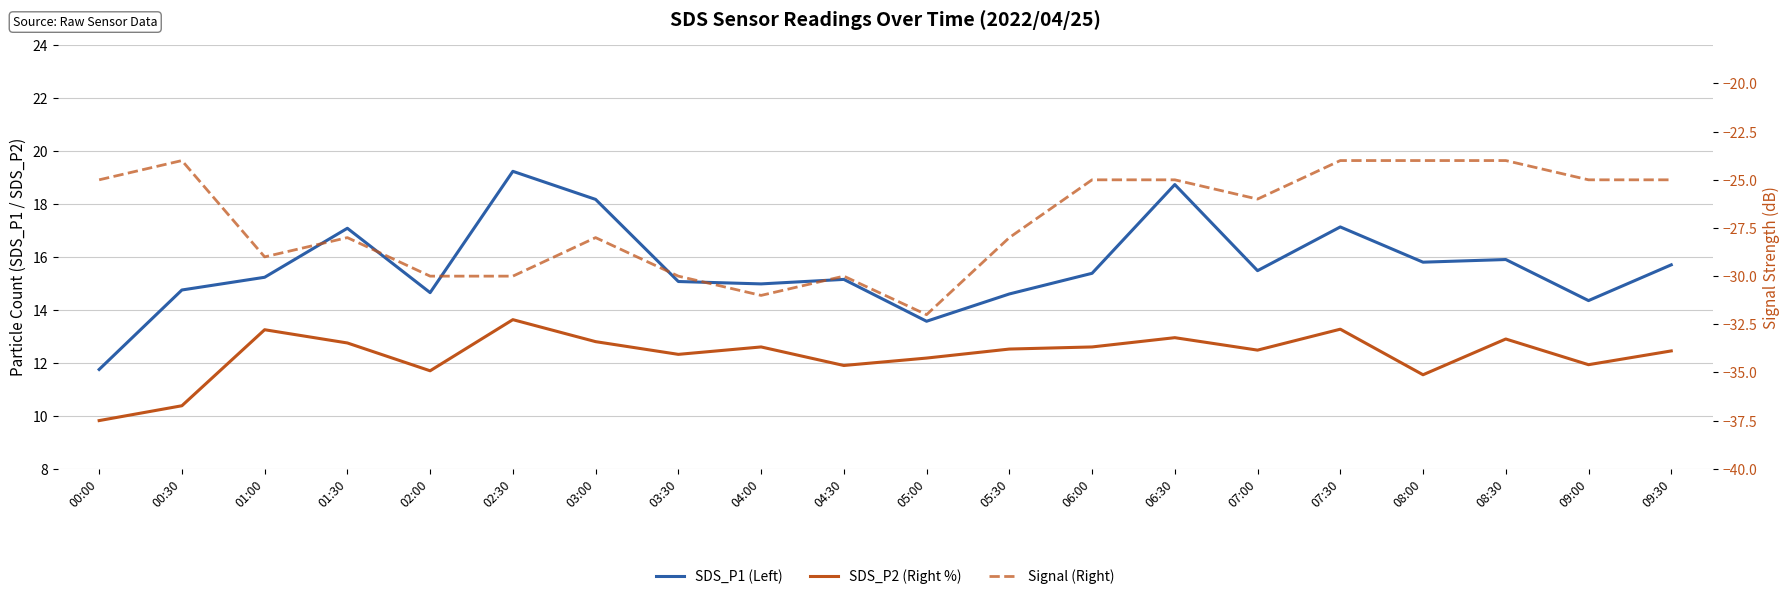

How many values in the Signal (Right) series are below -26?

10